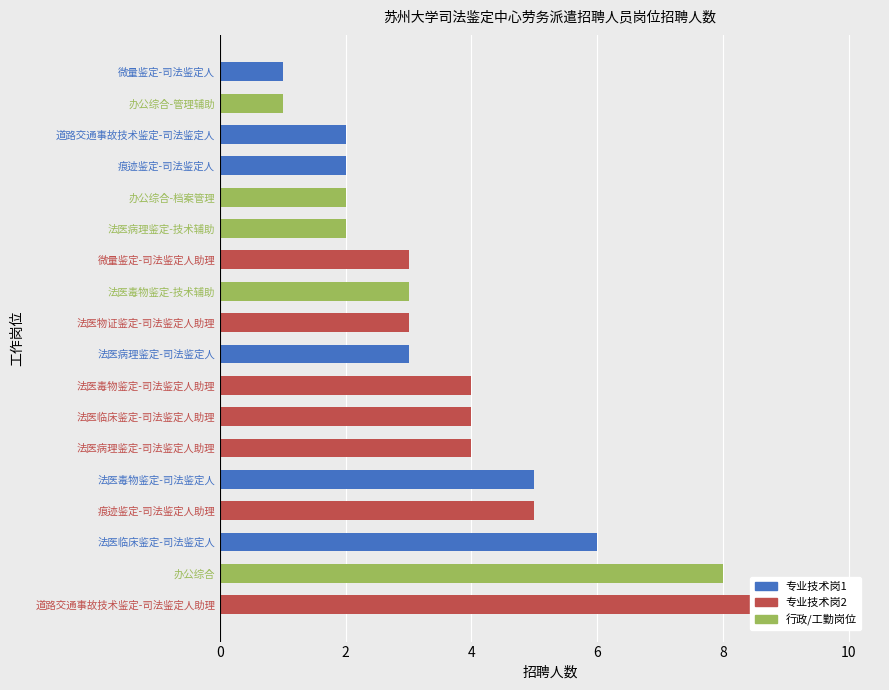

What is the sum of all 专业技术岗1 values?

19